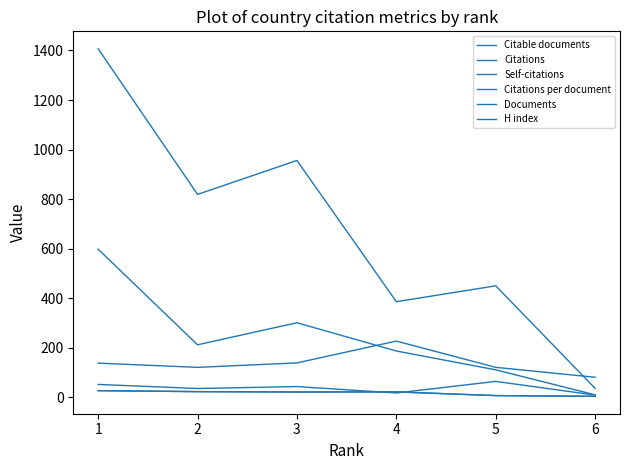

What is the smallest value displayed?

4.0